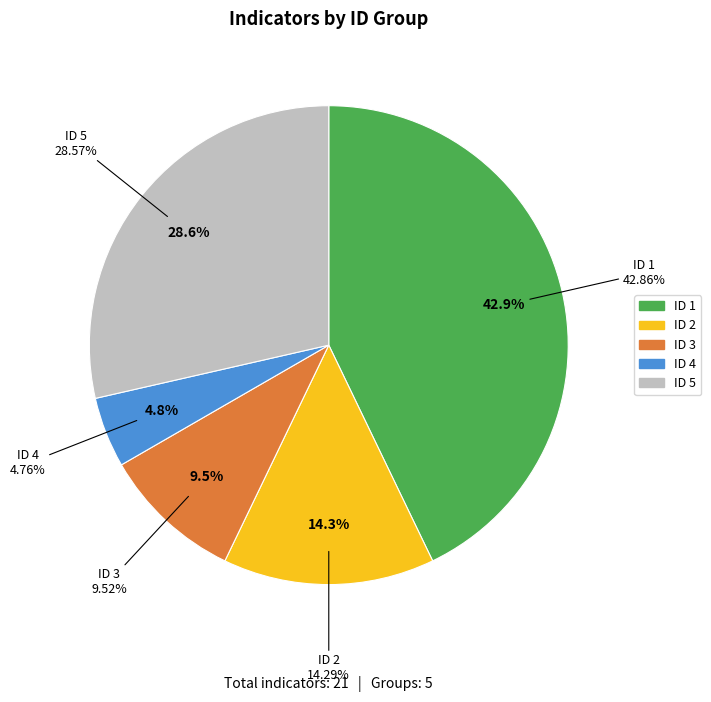

Which category has the biggest portion of the pie?

ID 1